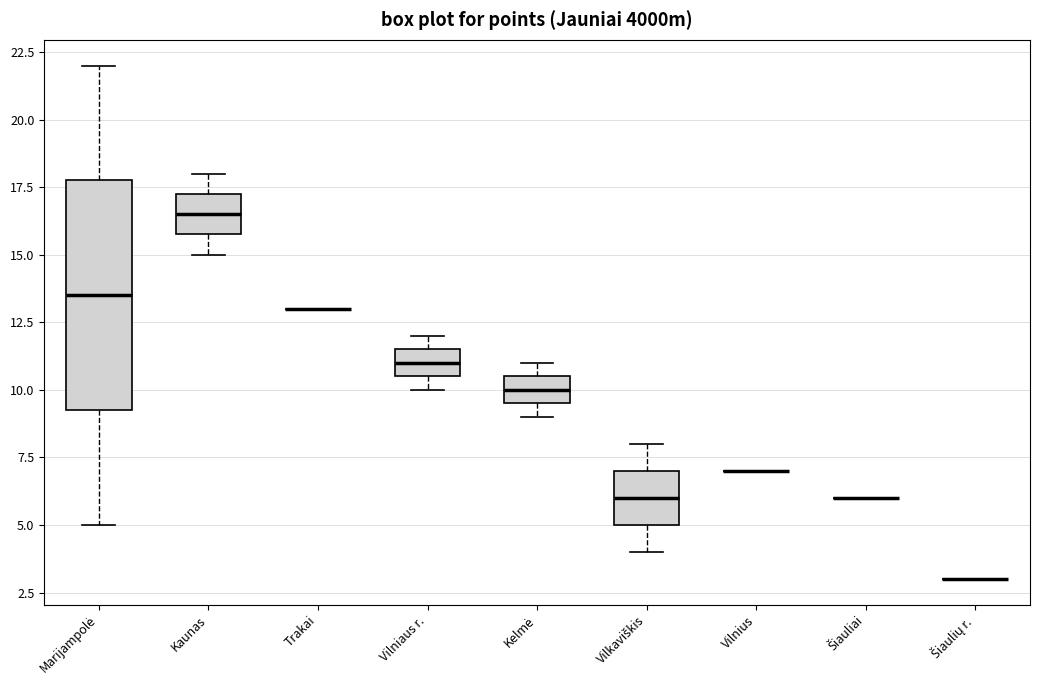

Reading left to right, read every box against the y-axis: the position of its median line, the range the box covers, and the ends of its whiskers. The values are not printed on the chart, so give them approximately, as read against the axis.

Marijampolė: median 13.5, box 9.5 to 18.0, whiskers 5.0 to 22.0
Kaunas: median 16.5, box 16.0 to 17.5, whiskers 15.0 to 18.0
Trakai: box collapsed to a line at 13.0, whiskers 13.0 to 13.0
Vilniaus r.: median 11.0, box 10.5 to 11.5, whiskers 10.0 to 12.0
Kelmė: median 10.0, box 9.5 to 10.5, whiskers 9.0 to 11.0
Vilkaviškis: median 6.0, box 5.0 to 7.0, whiskers 4.0 to 8.0
Vilnius: box collapsed to a line at 7.0, whiskers 7.0 to 7.0
Šiauliai: box collapsed to a line at 6.0, whiskers 6.0 to 6.0
Šiaulių r.: box collapsed to a line at 3.0, whiskers 3.0 to 3.0